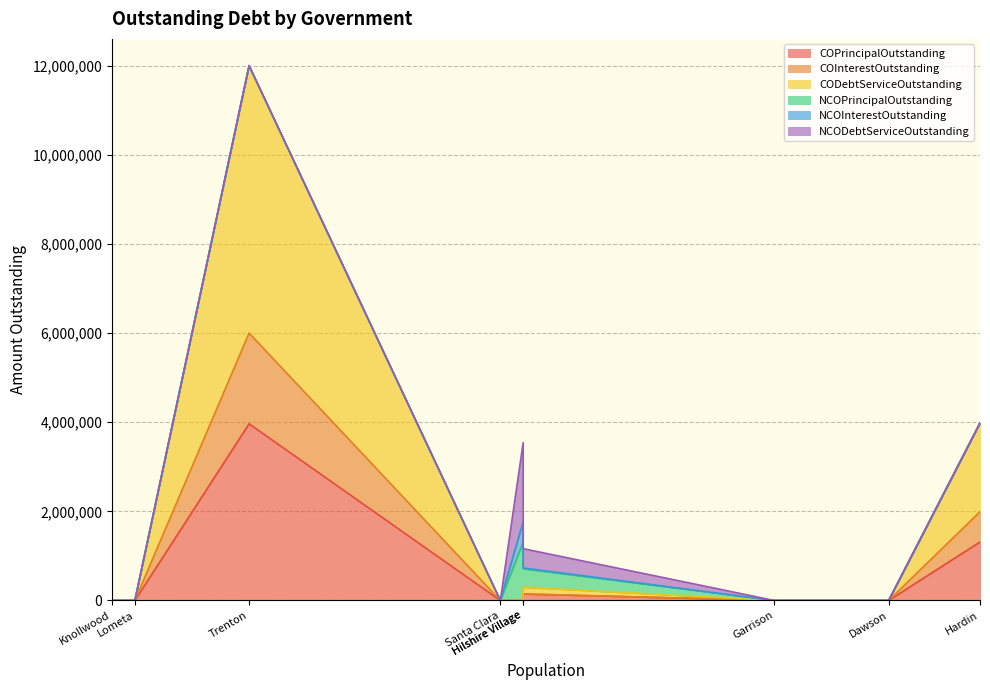

How many interior local valleys does the COPrincipalOutstanding series have?

1